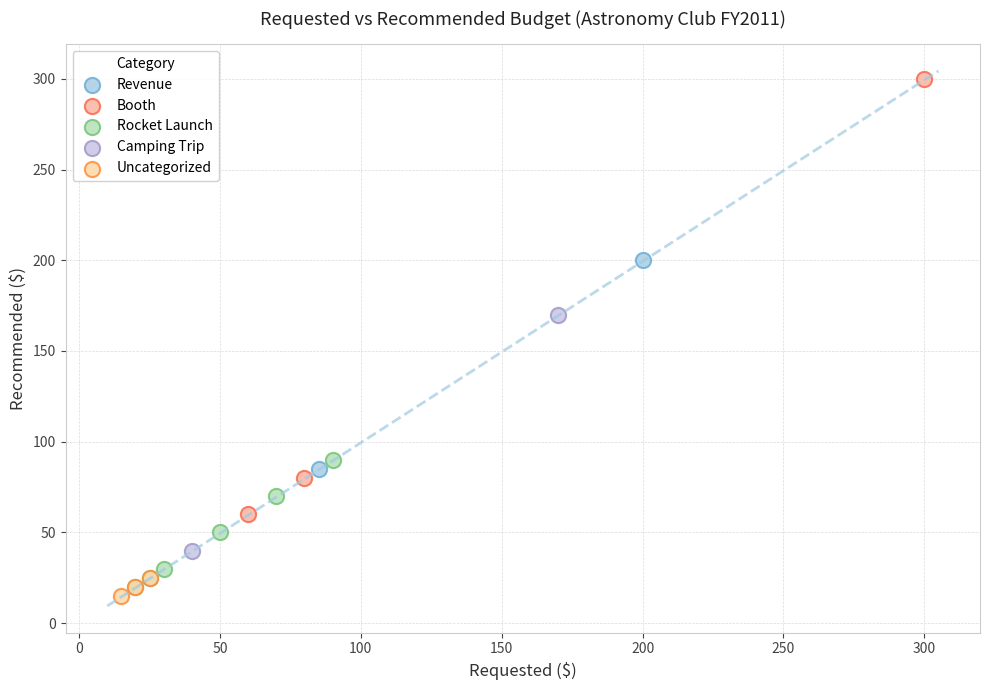

Which series has the largest Y range (max minus min)?

Booth